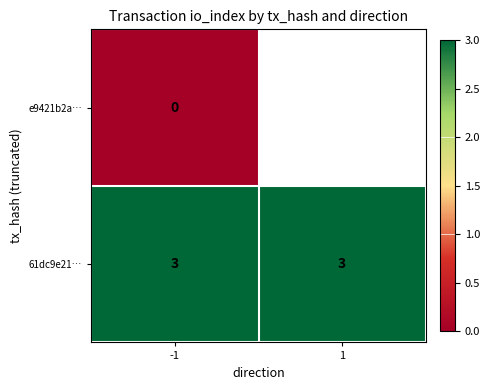

Which has a higher value, 1 or -1?

-1